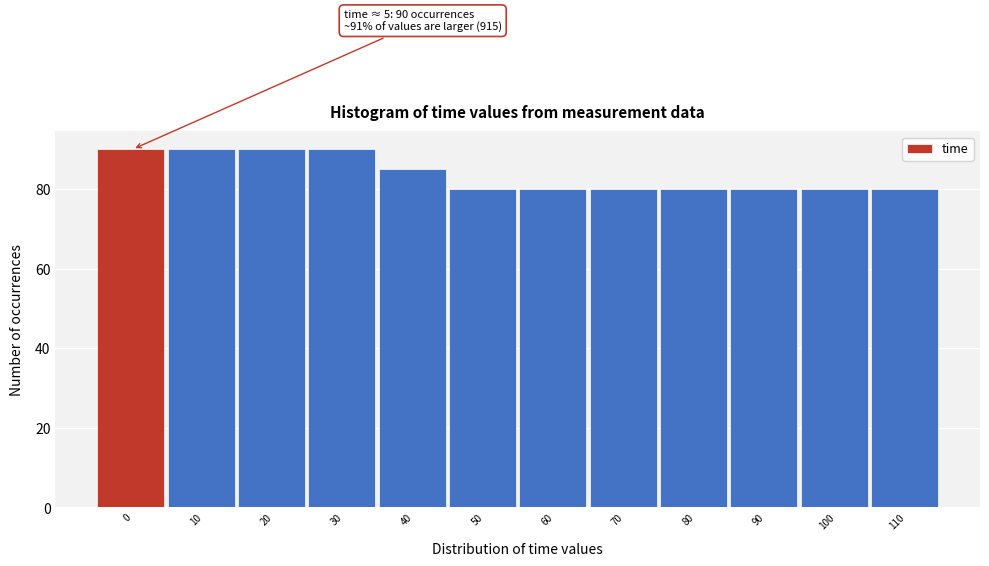

Reading left to right, transcribe all the data shown in this chart.

90	90	90	90	85	80	80	80	80	80	80	80